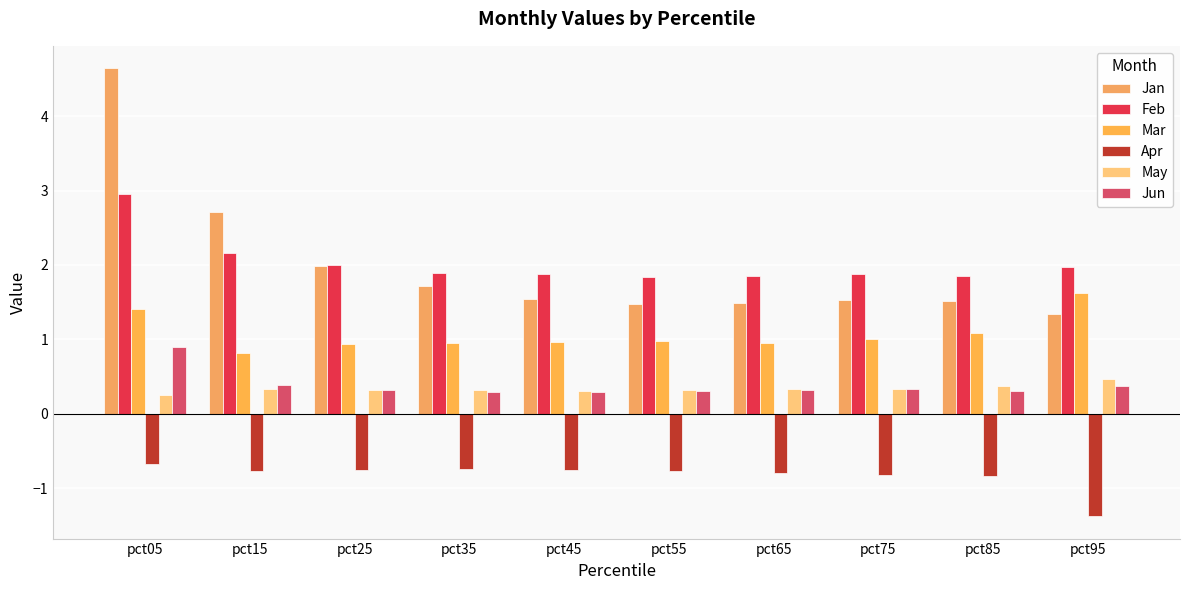

Rank the series by their maximum value, from highest to lowest.

Jan, Feb, Mar, Jun, May, Apr